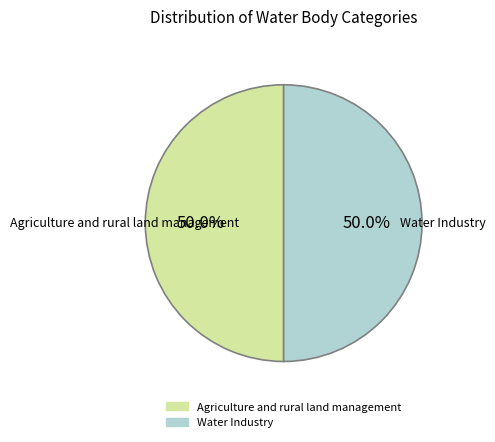

The Agriculture and rural land management slice represents 50% of the pie. True or false?

True